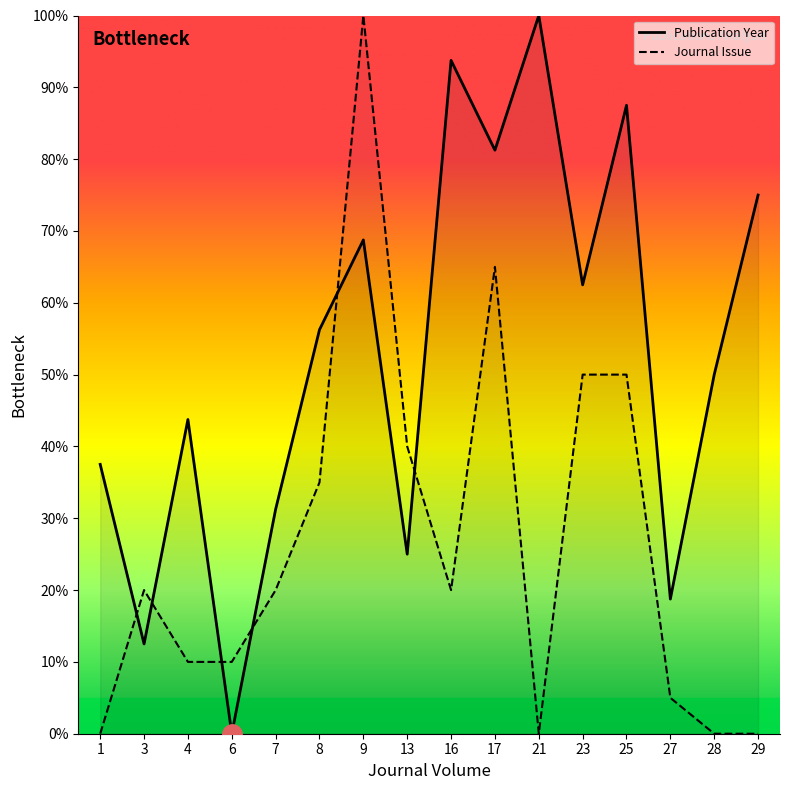

At which label is Publication Year closest to 50?

28